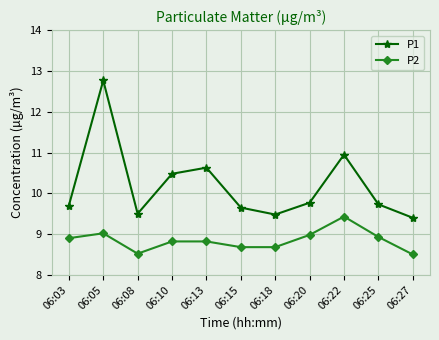

The value of P1 at 06:10 is 10.5. True or false?

True